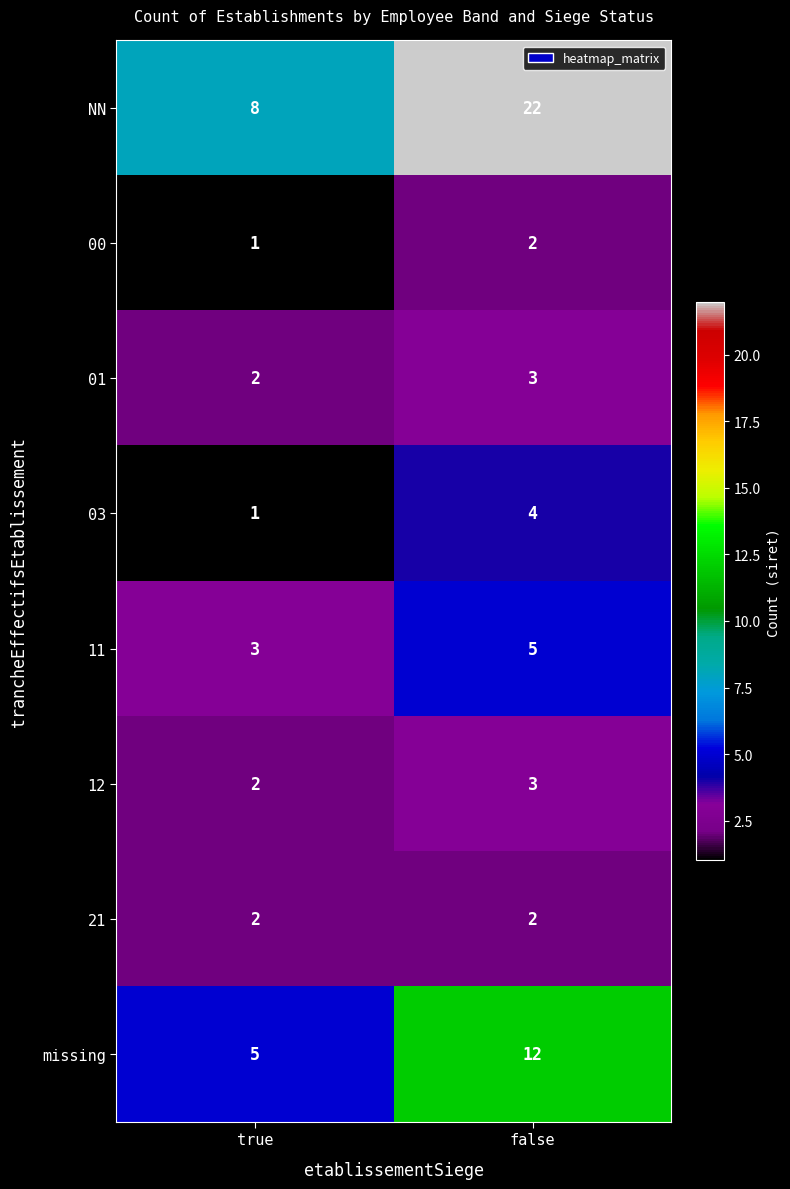

What is the difference between the 03 values at false and true?

3